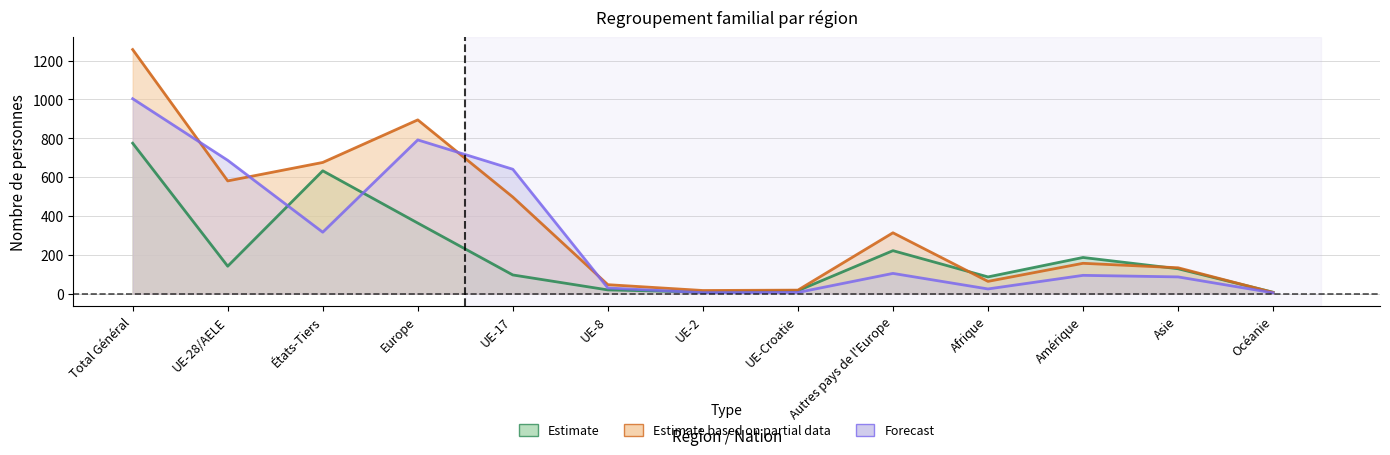

What is the spread (max minus min) of values at UE-2?

11